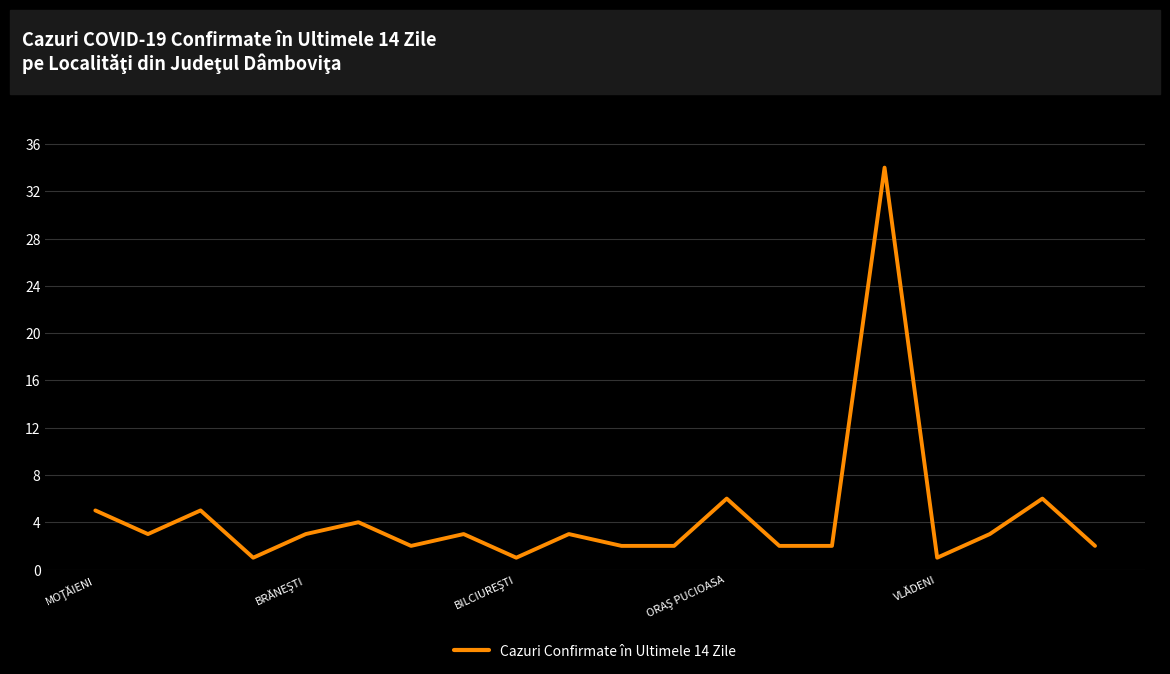

Does the chart display data point markers on the line(s)?

No